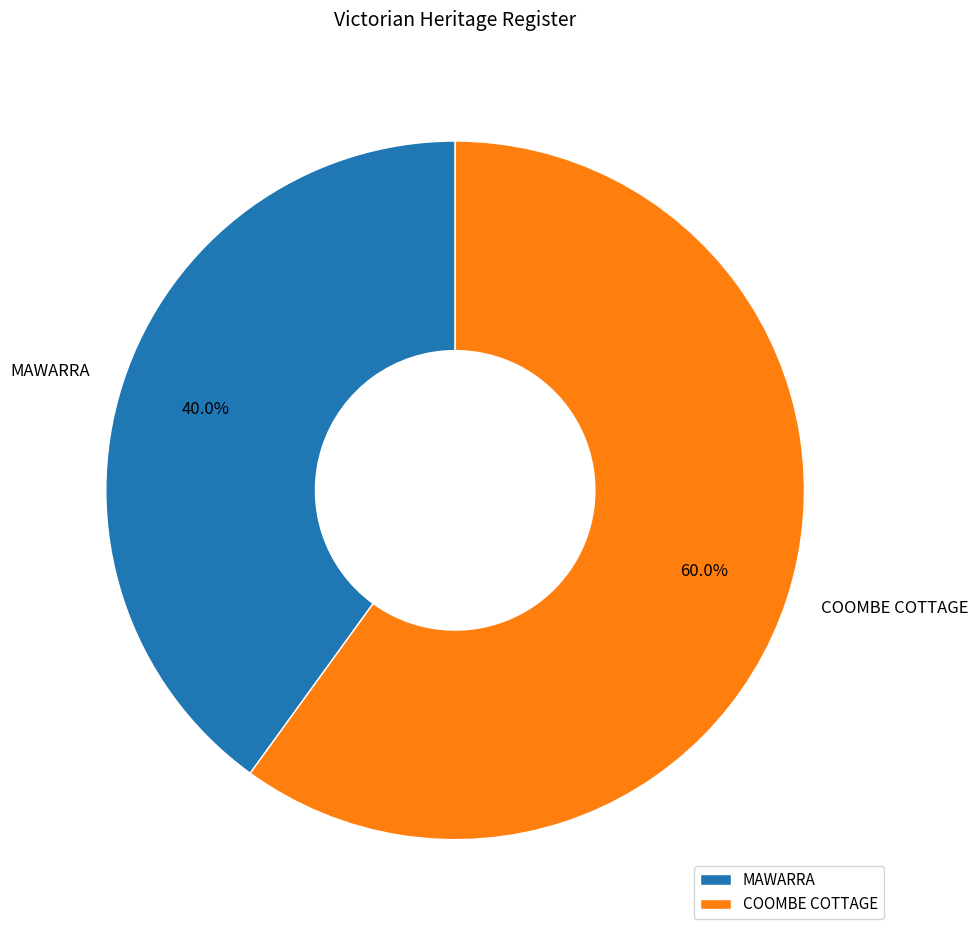

To the nearest percent, what is the combined percentage of MAWARRA and COOMBE COTTAGE?

100%